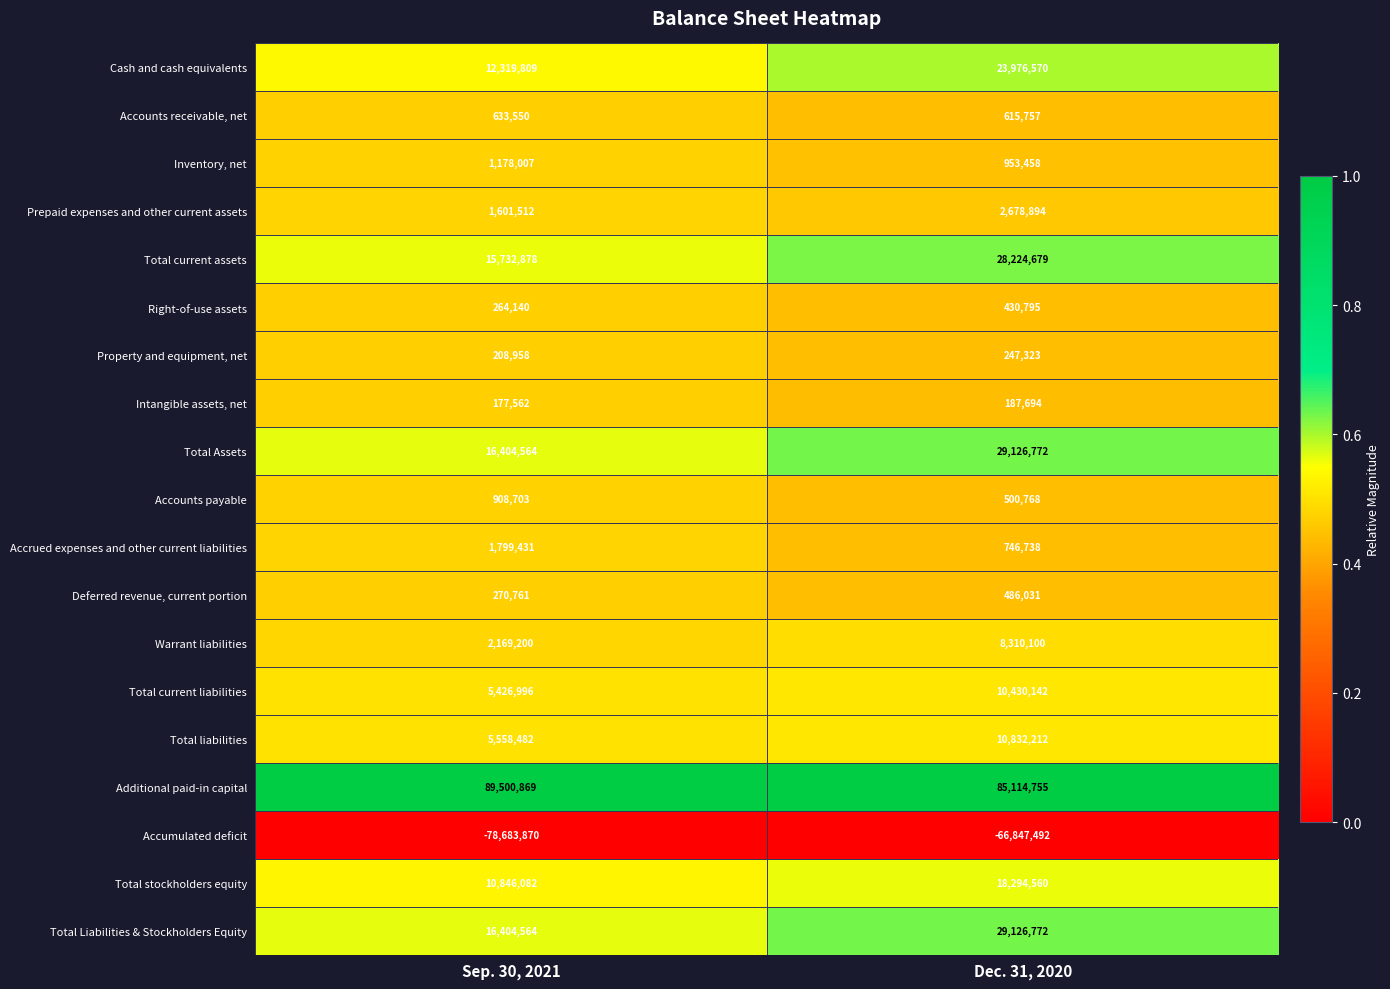

What is the average value of the Additional paid-in capital series?

87307812